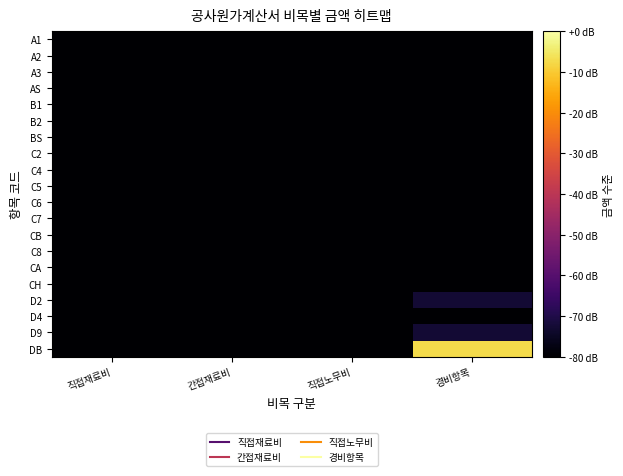

Reading right to left, extract all data points from this chart.

A1: 경비항목=-89.3	직접노무비=-89.3	간접재료비=-89.3	직접재료비=-89.3
A2: 경비항목=-89.3	직접노무비=-89.3	간접재료비=-89.3	직접재료비=-89.3
A3: 경비항목=-89.3	직접노무비=-89.3	간접재료비=-89.3	직접재료비=-89.3
AS: 경비항목=-89.3	직접노무비=-89.3	간접재료비=-89.3	직접재료비=-89.3
B1: 경비항목=-89.3	직접노무비=-89.3	간접재료비=-89.3	직접재료비=-89.3
B2: 경비항목=-89.3	직접노무비=-89.3	간접재료비=-89.3	직접재료비=-89.3
BS: 경비항목=-89.3	직접노무비=-89.3	간접재료비=-89.3	직접재료비=-89.3
C2: 경비항목=-89.3	직접노무비=-89.3	간접재료비=-89.3	직접재료비=-89.3
C4: 경비항목=-89.3	직접노무비=-89.3	간접재료비=-89.3	직접재료비=-89.3
C5: 경비항목=-89.3	직접노무비=-89.3	간접재료비=-89.3	직접재료비=-89.3
C6: 경비항목=-89.3	직접노무비=-89.3	간접재료비=-89.3	직접재료비=-89.3
C7: 경비항목=-89.3	직접노무비=-89.3	간접재료비=-89.3	직접재료비=-89.3
CB: 경비항목=-89.3	직접노무비=-89.3	간접재료비=-89.3	직접재료비=-89.3
C8: 경비항목=-89.3	직접노무비=-89.3	간접재료비=-89.3	직접재료비=-89.3
CA: 경비항목=-89.3	직접노무비=-89.3	간접재료비=-89.3	직접재료비=-89.3
CH: 경비항목=-89.3	직접노무비=-89.3	간접재료비=-89.3	직접재료비=-89.3
D2: 경비항목=-72.7	직접노무비=-89.3	간접재료비=-89.3	직접재료비=-89.3
D4: 경비항목=-89.3	직접노무비=-89.3	간접재료비=-89.3	직접재료비=-89.3
D9: 경비항목=-72.7	직접노무비=-89.3	간접재료비=-89.3	직접재료비=-89.3
DB: 경비항목=-7.3	직접노무비=-89.3	간접재료비=-89.3	직접재료비=-89.3